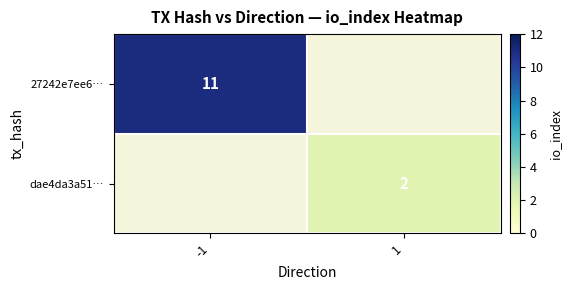

Rank the series by their average value, from highest to lowest.

27242e7ee6…, dae4da3a51…